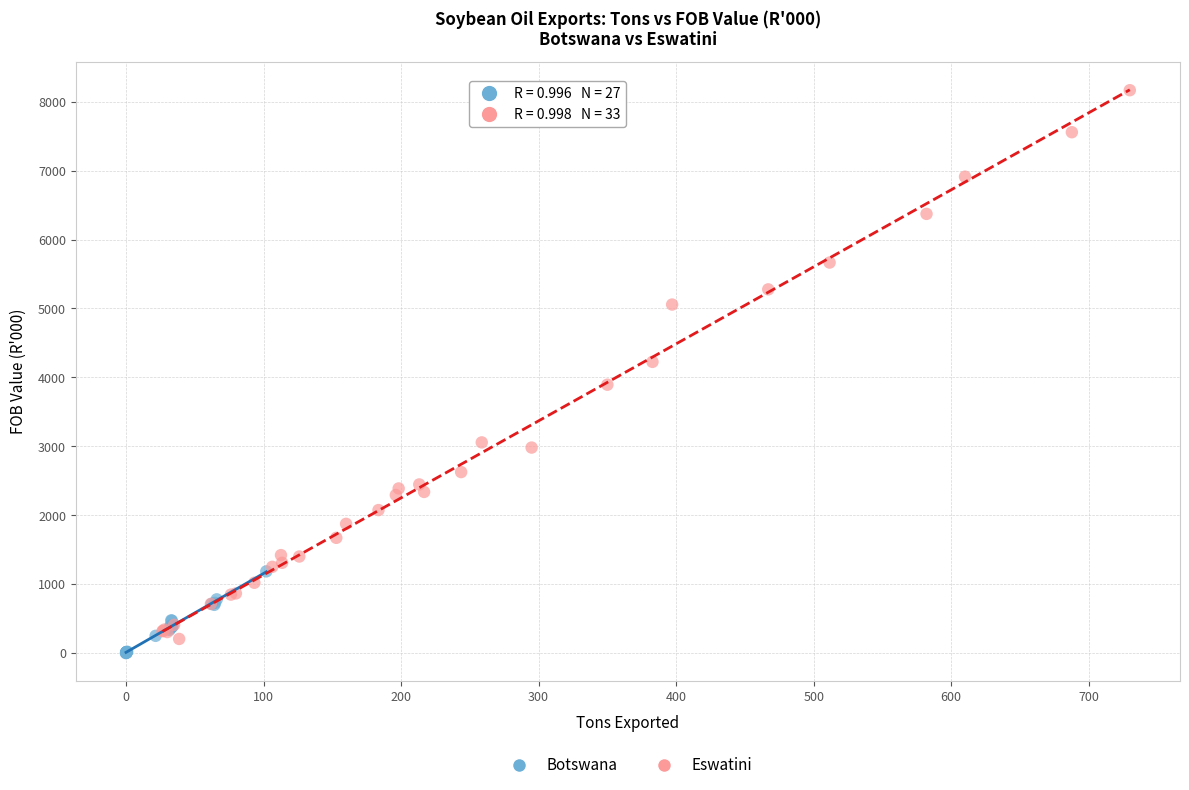

Which series has the largest Y range (max minus min)?

Eswatini